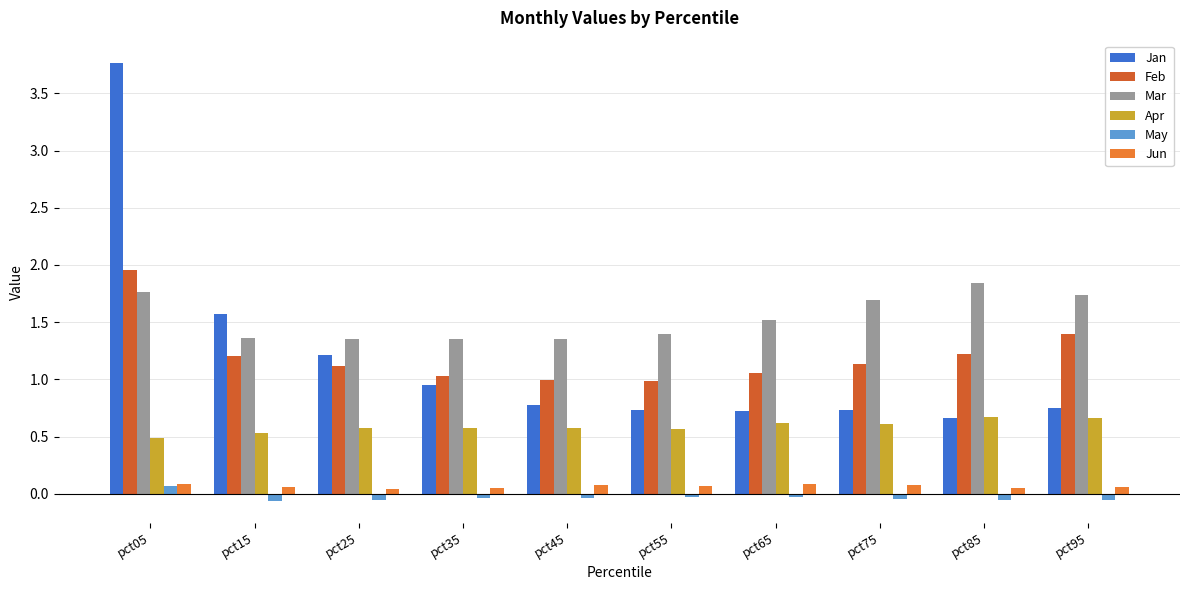

What is the maximum value for Jan?

3.8